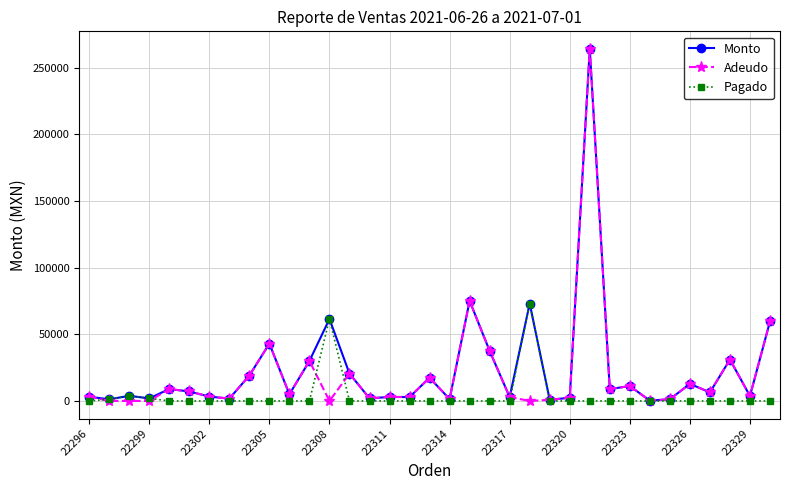

What is the value of the Adeudo point at the 9th from the left?

19071.0